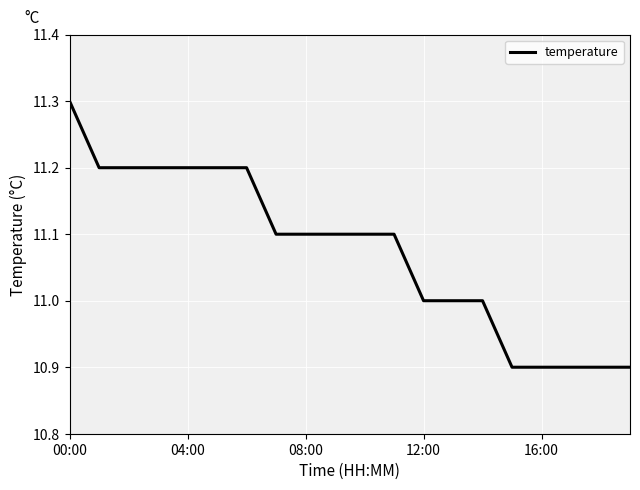

What is the maximum value shown in the chart?

11.3